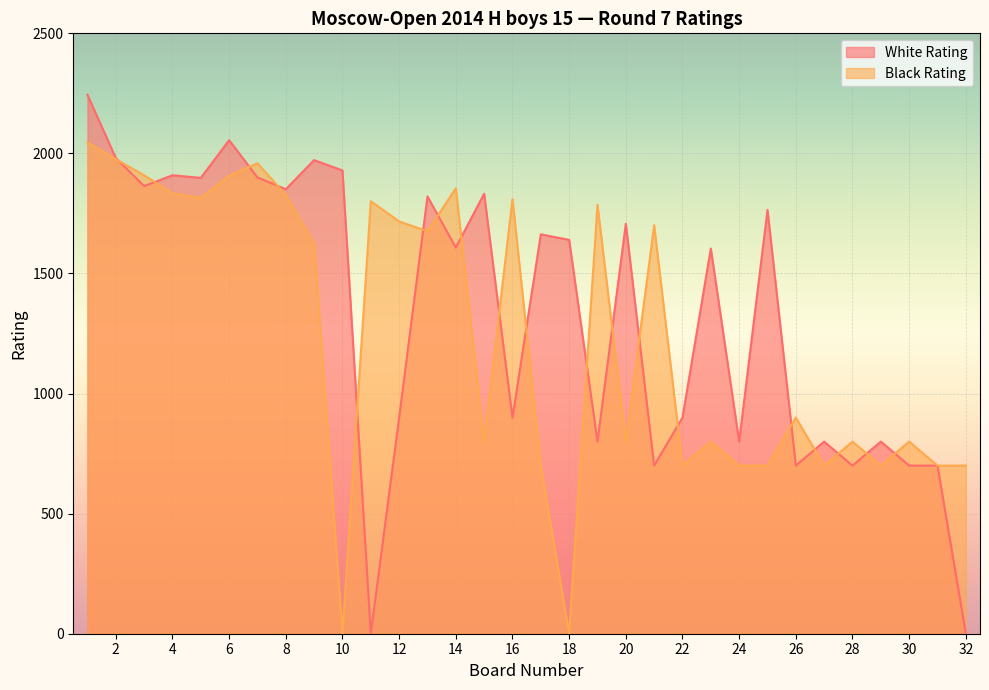

How many lines are shown in the chart?

2